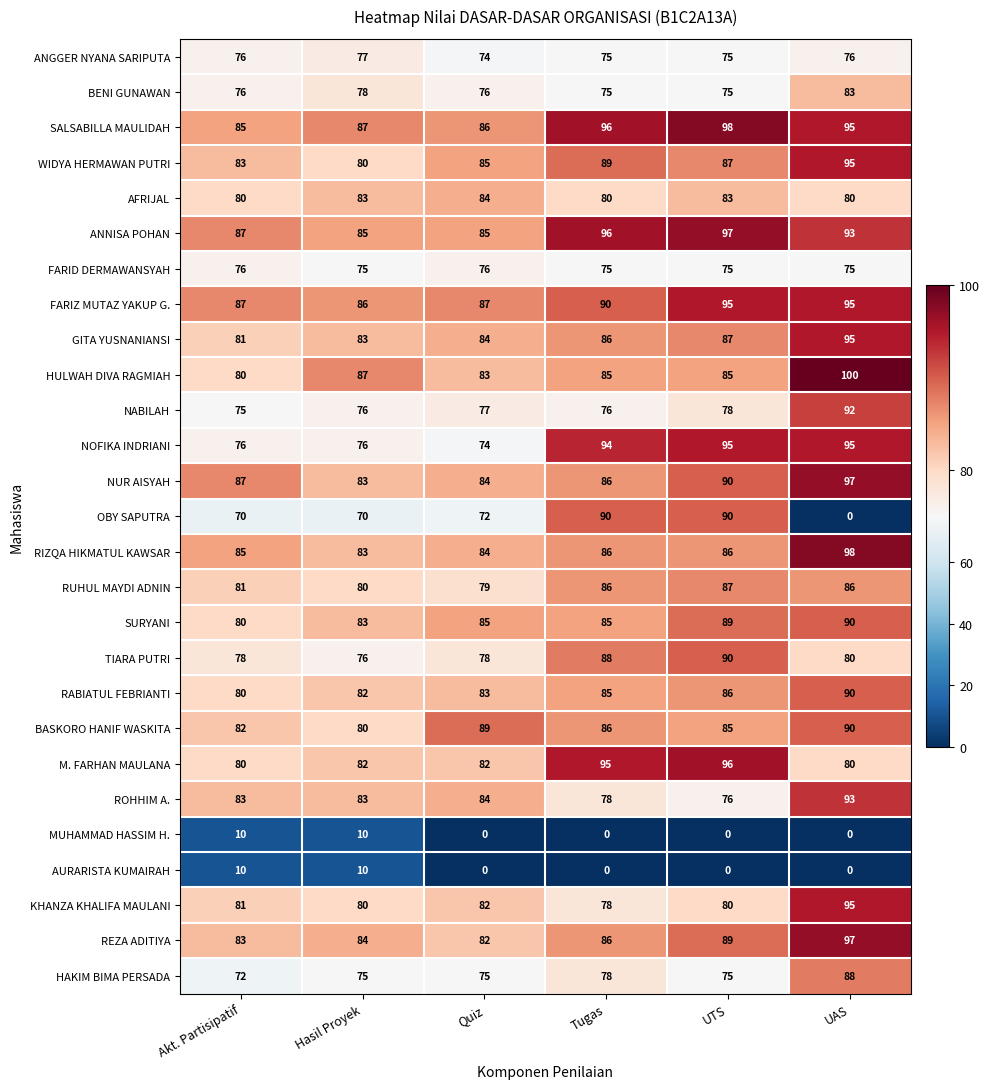

What is the spread (max minus min) of values at UAS?

100